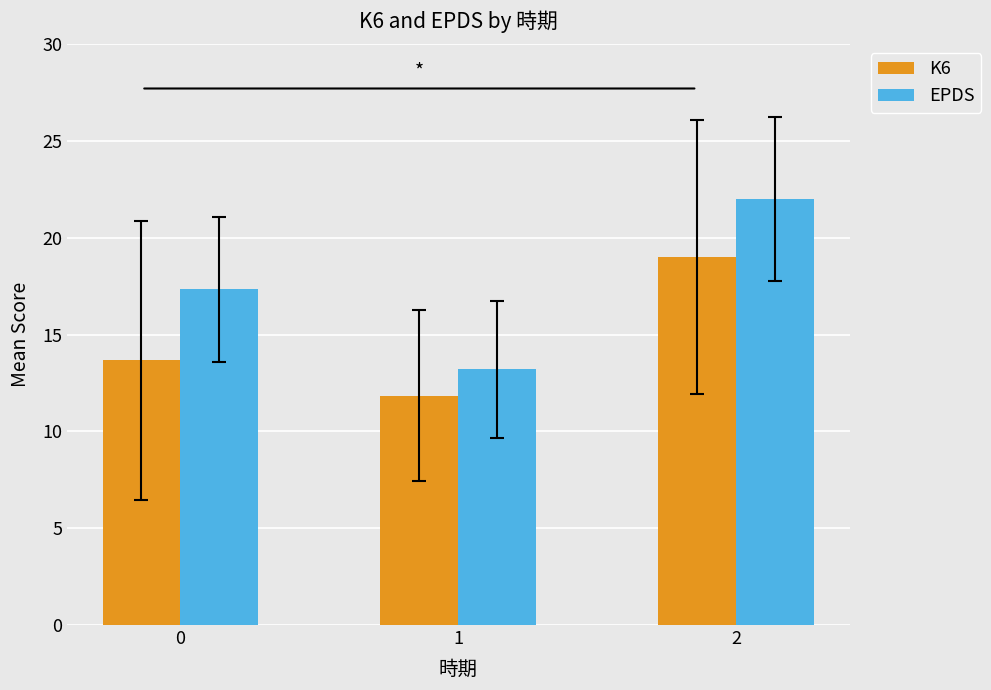

What is the difference between the highest and lowest values at 2?

3.0